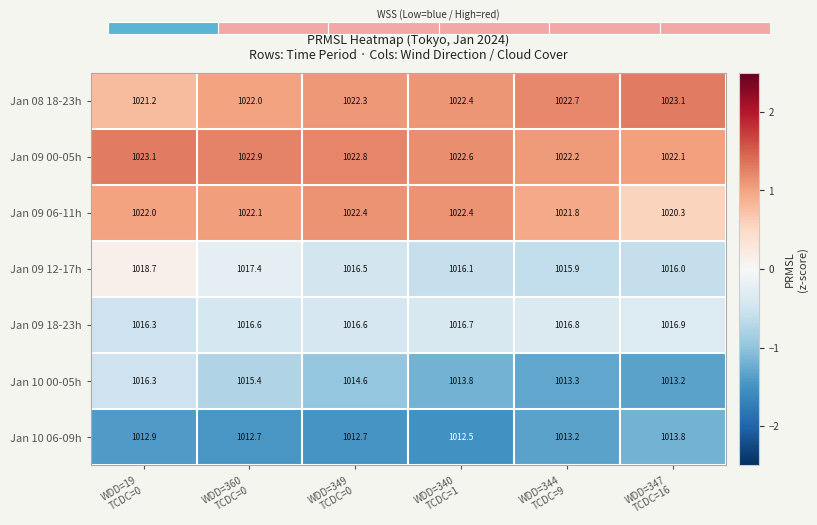

Count the Jan 09 00-05h values in the range 1022 to 1023.

5